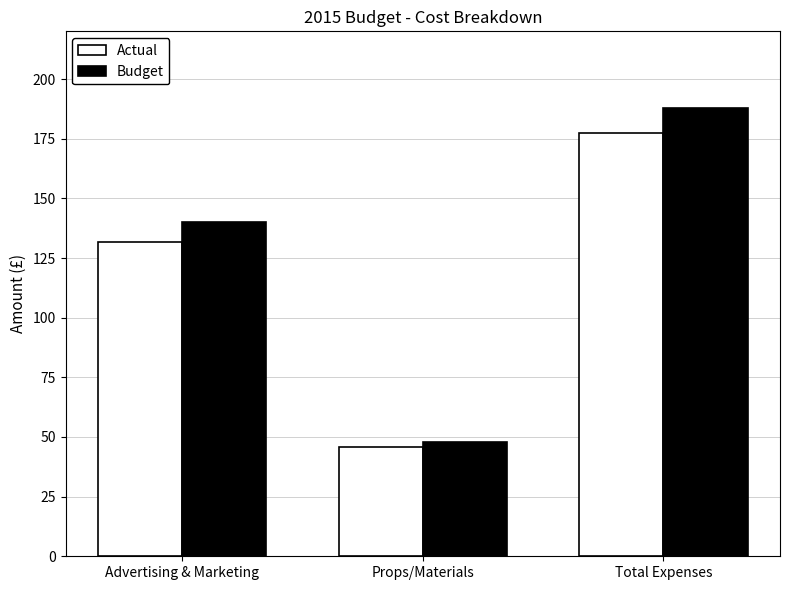

At how many categories does at least one series exceed 128?

2